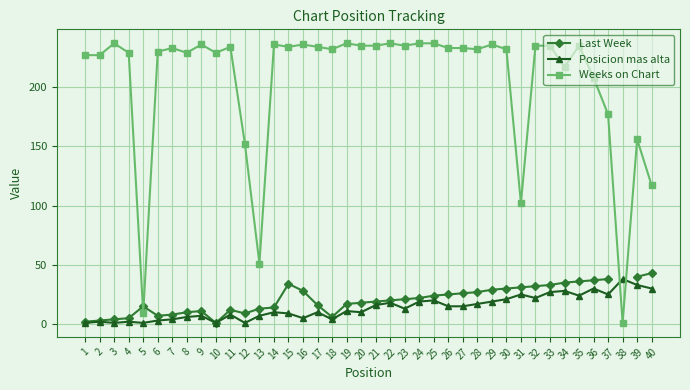

Rank the series by their maximum value, from highest to lowest.

Weeks on Chart, Last Week, Posicion mas alta